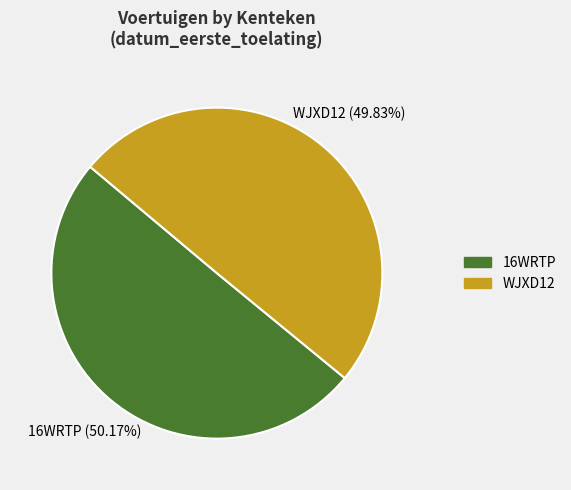

Is the sum of WJXD12 and 16WRTP greater than half?

Yes